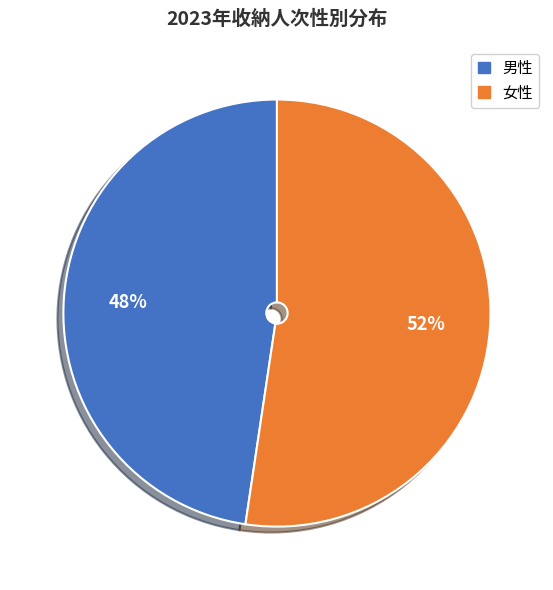

Count the number of slices in the pie.

2